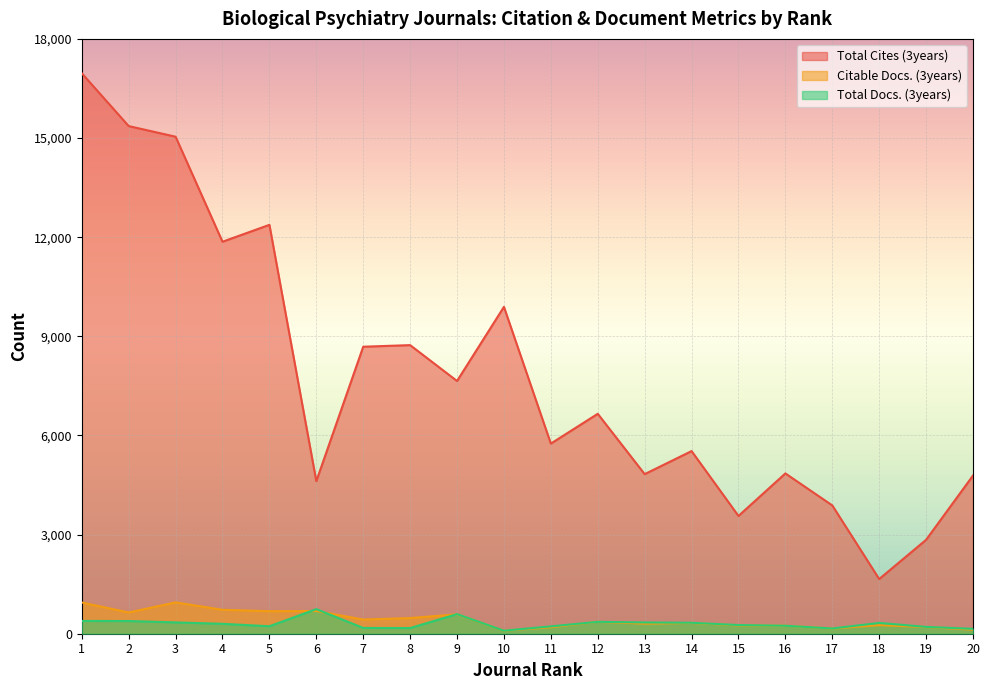

How many lines are shown in the chart?

3